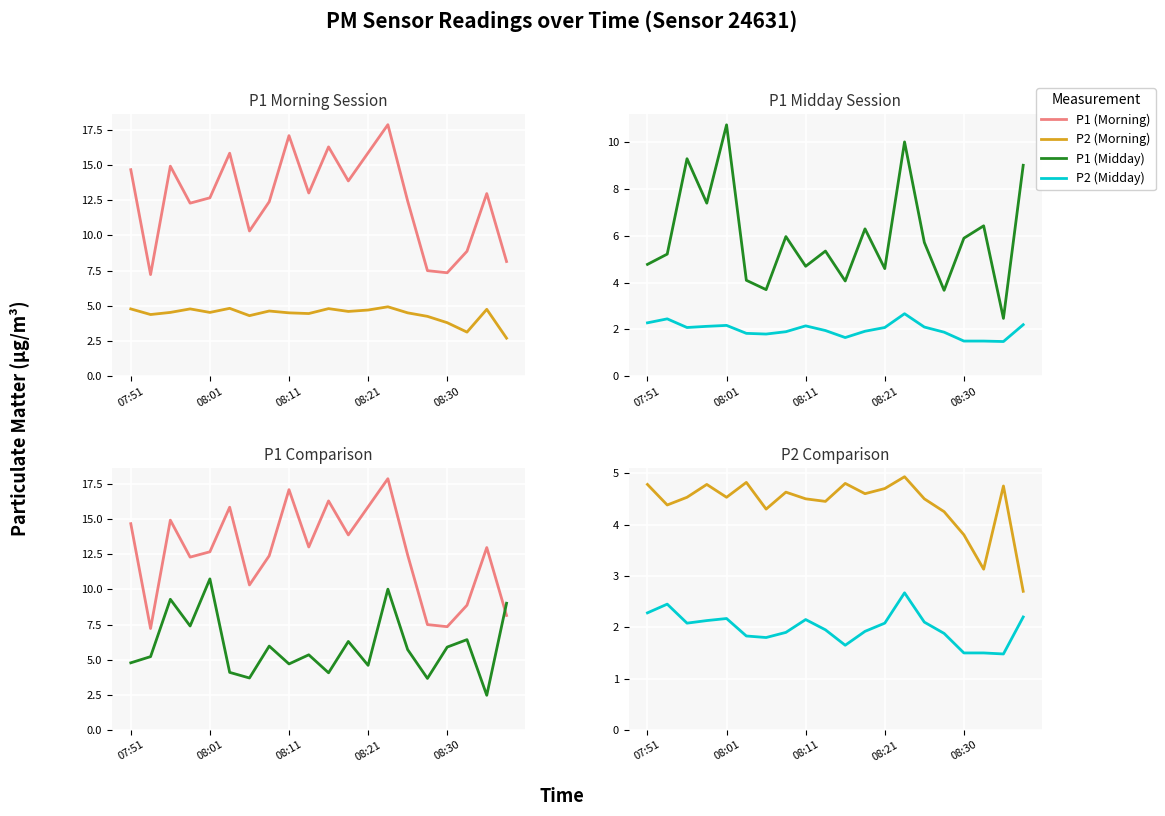

True or false: P1 (Midday) has more than 1 interior local peaks.

True